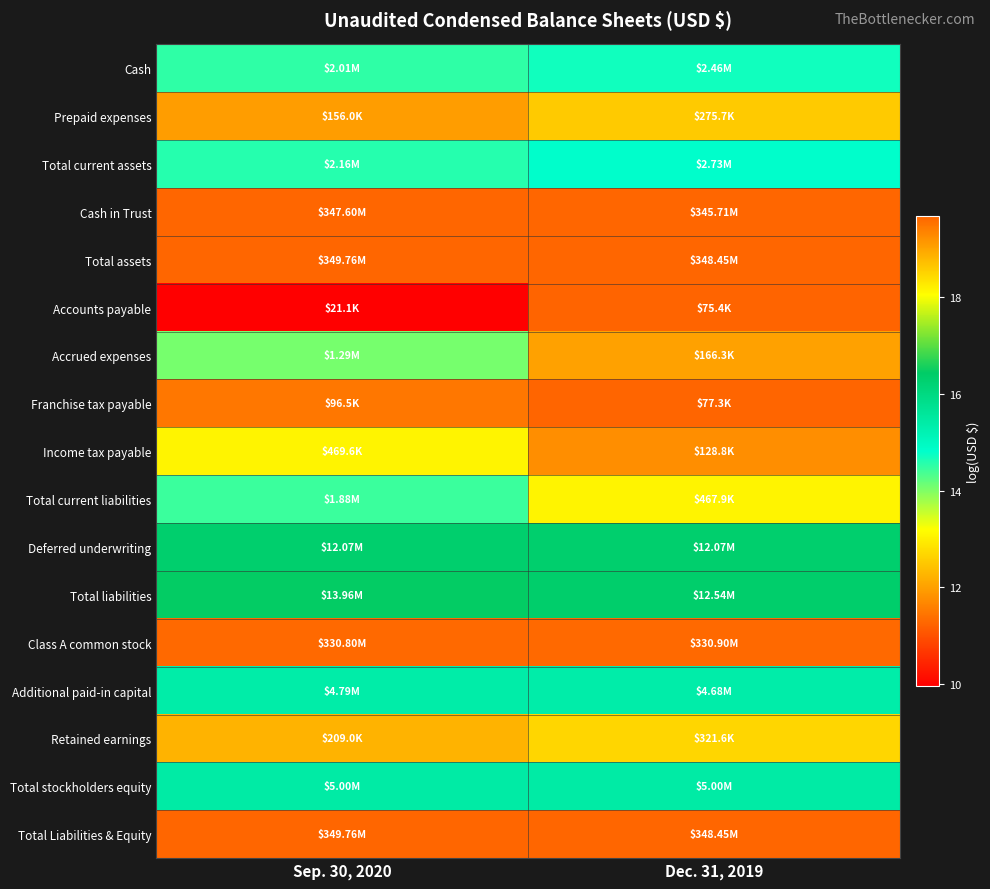

How many data points does each series have?

2